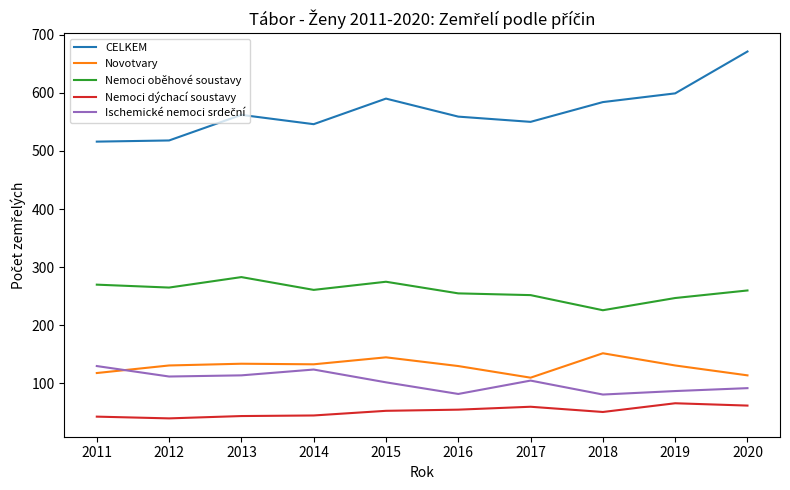

True or false: Nemoci oběhové soustavy and Novotvary cross at least once.

False